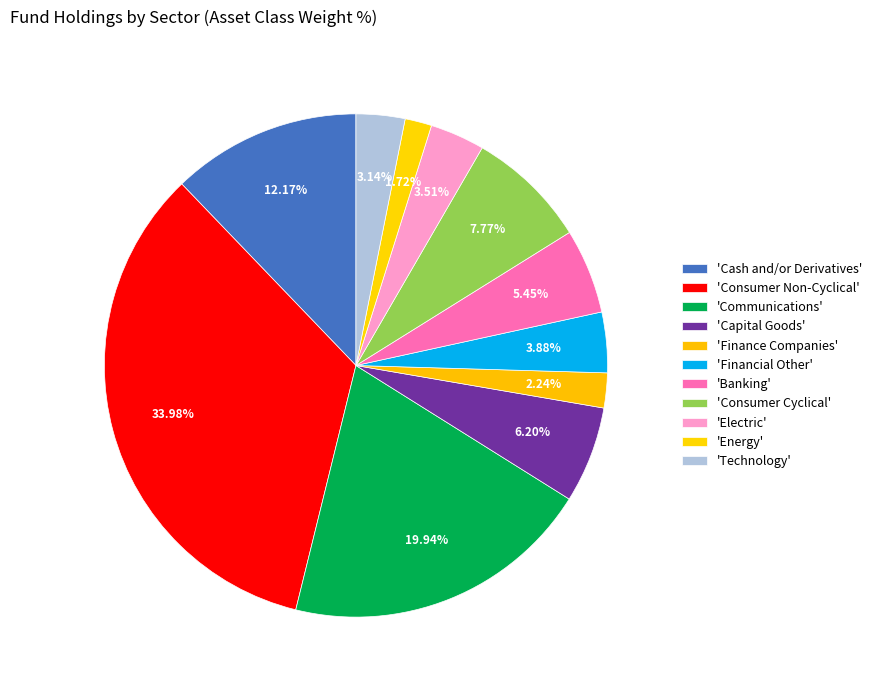

Which slice is the smallest?

Energy